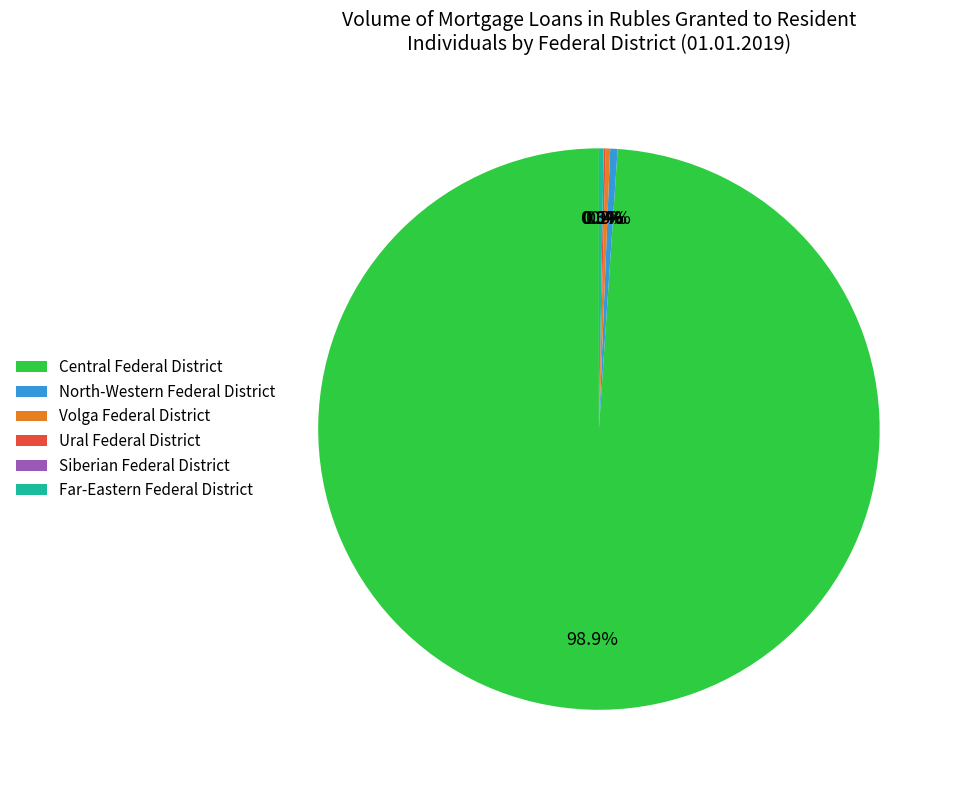

Is there any slice that represents more than half of the pie?

Yes